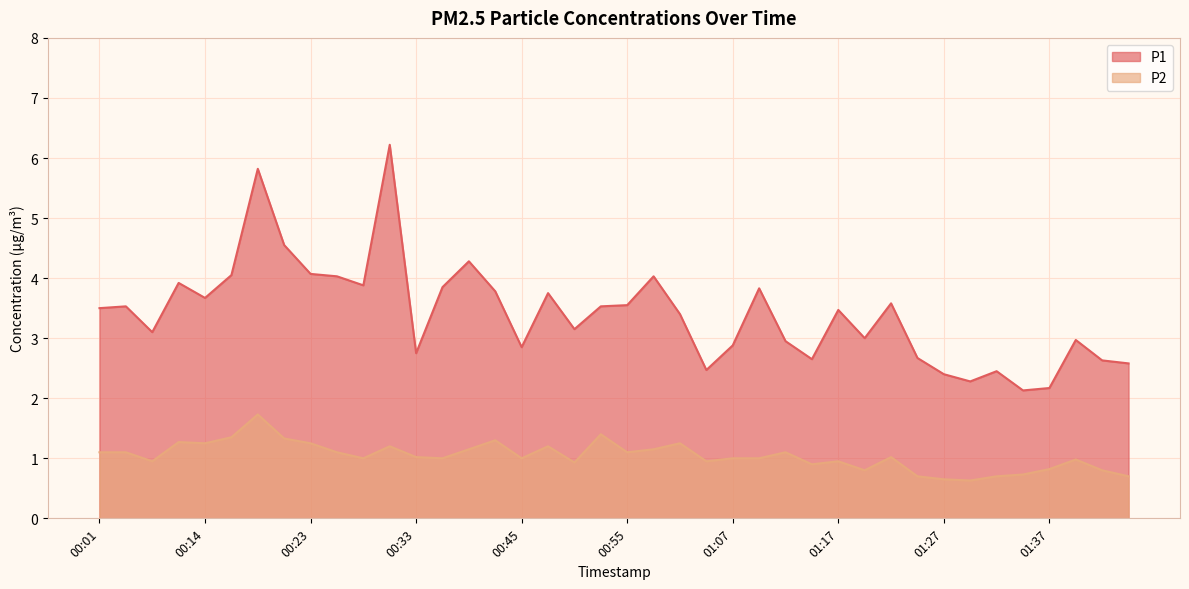

Rank the series by their average value, from lowest to highest.

P2, P1